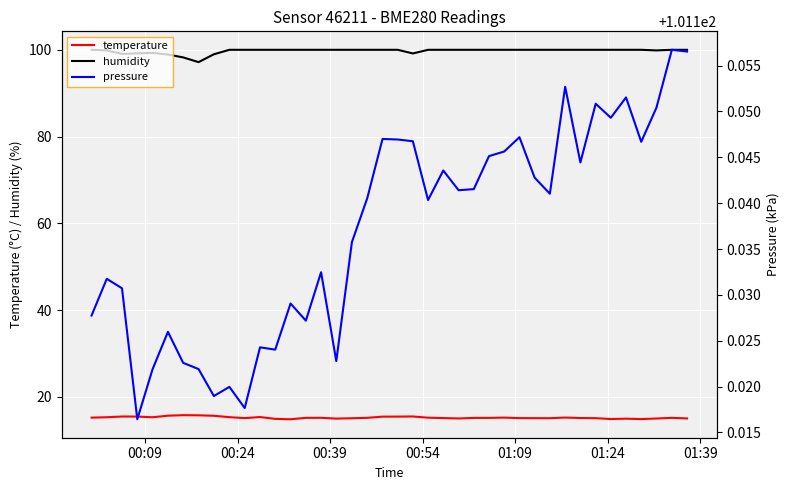

How many distinct data groups are displayed?

3